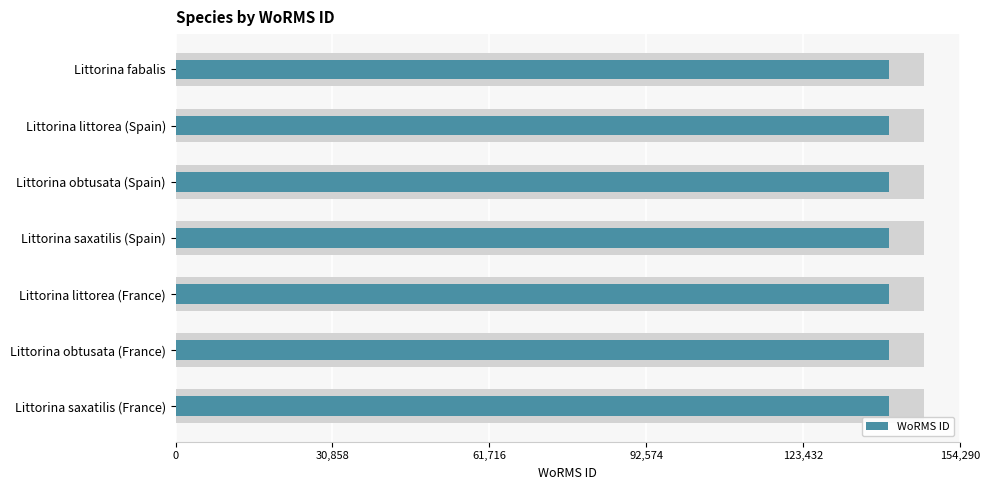

How many values are below 140263?

3